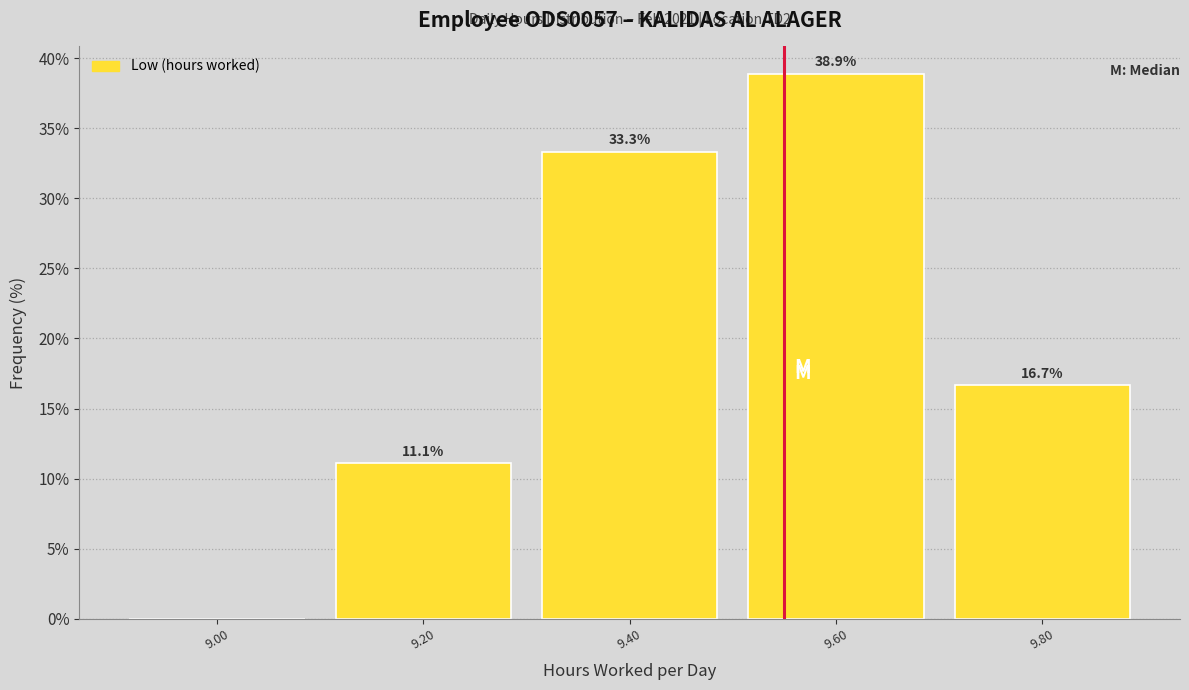

Over which range of the x-axis is the bar tallest?

9.5 to 9.7